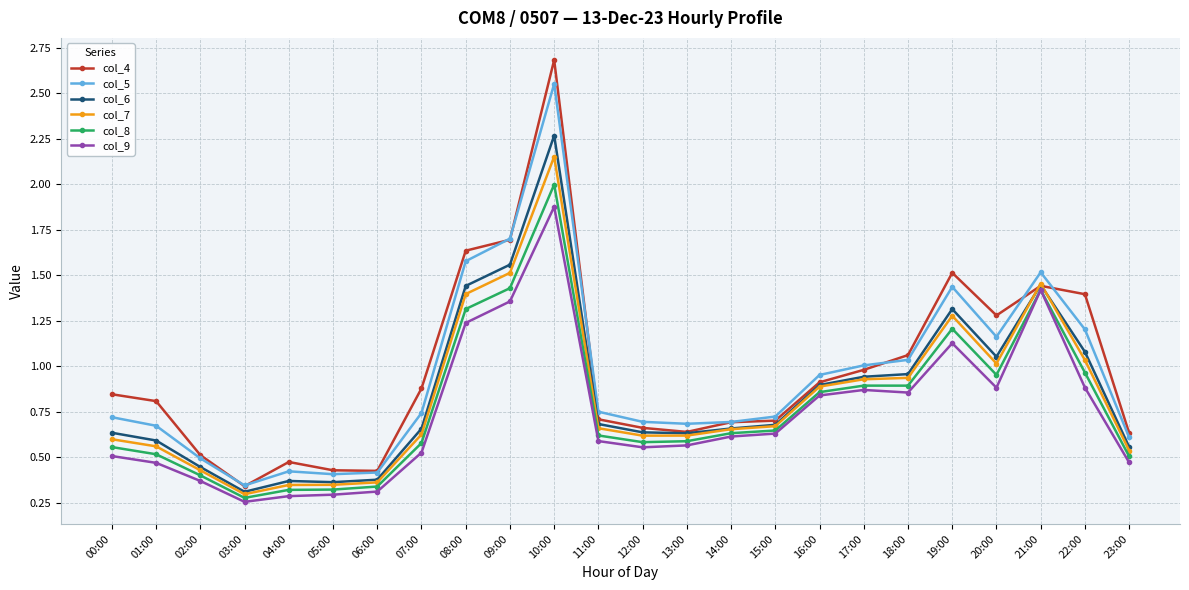

True or false: col_9 and col_6 intersect in this chart.

False